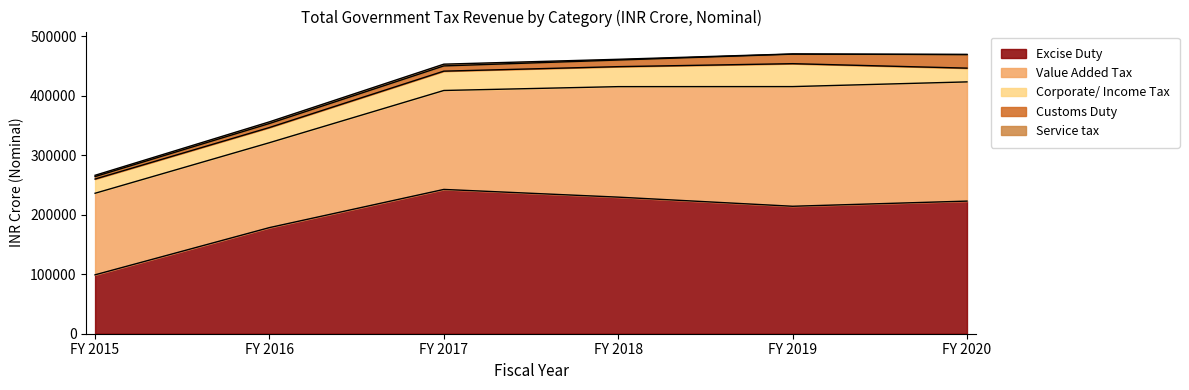

Reading left to right, extract all data points from this chart.

Excise Duty: FY 2015=99068	FY 2016=178477	FY 2017=242691	FY 2018=229716	FY 2019=214369	FY 2020=223057
Value Added Tax: FY 2015=137157	FY 2016=142807	FY 2017=166414	FY 2018=185850	FY 2019=201265	FY 2020=200493
Corporate/ Income Tax: FY 2015=23921	FY 2016=25505	FY 2017=32511	FY 2018=33599	FY 2019=38561	FY 2020=23134
Customs Duty: FY 2015=4125	FY 2016=6763	FY 2017=8799	FY 2018=11171	FY 2019=16035	FY 2020=22927
Service tax: FY 2015=2181	FY 2016=2837	FY 2017=2956	FY 2018=1228	FY 2019=340	FY 2020=17